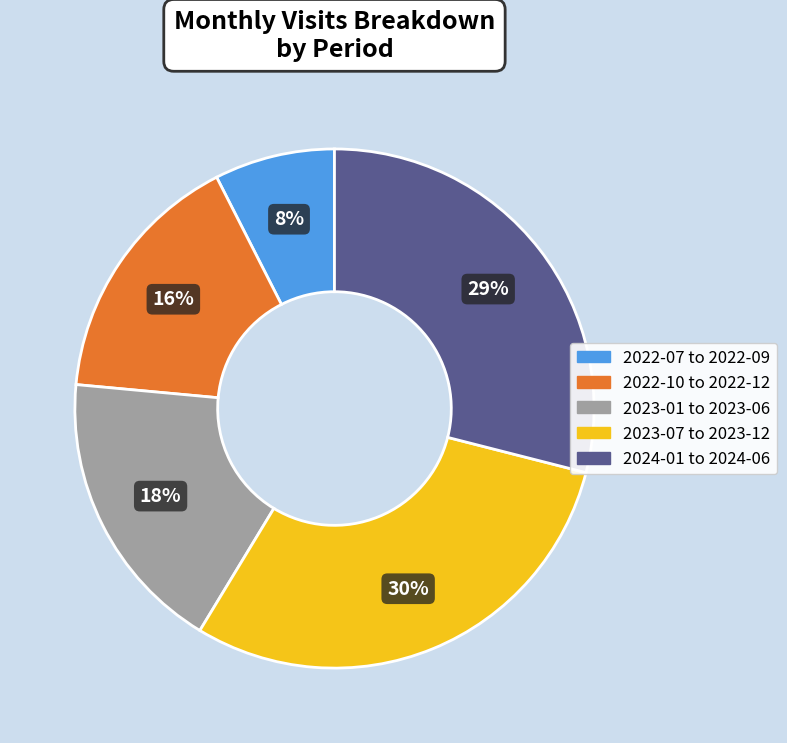

To the nearest percent, what is the average slice percentage?

20%